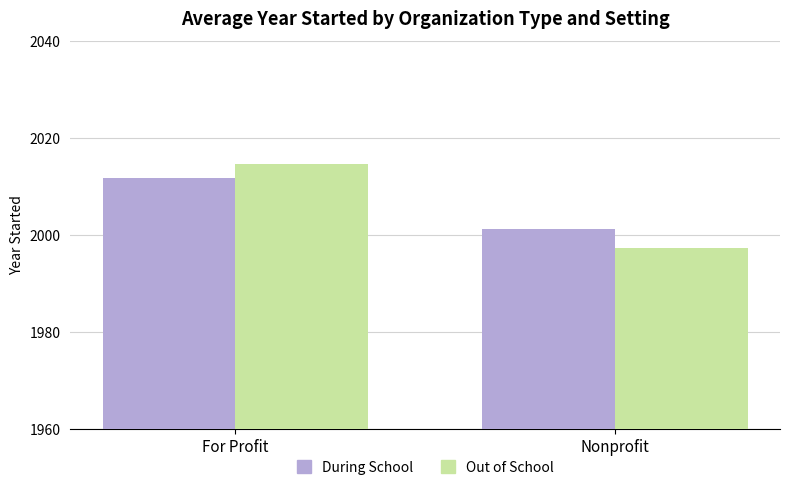

Reading left to right, list all the values displayed in this chart.

During School: 2011.8	2001.3
Out of School: 2014.8	1997.3